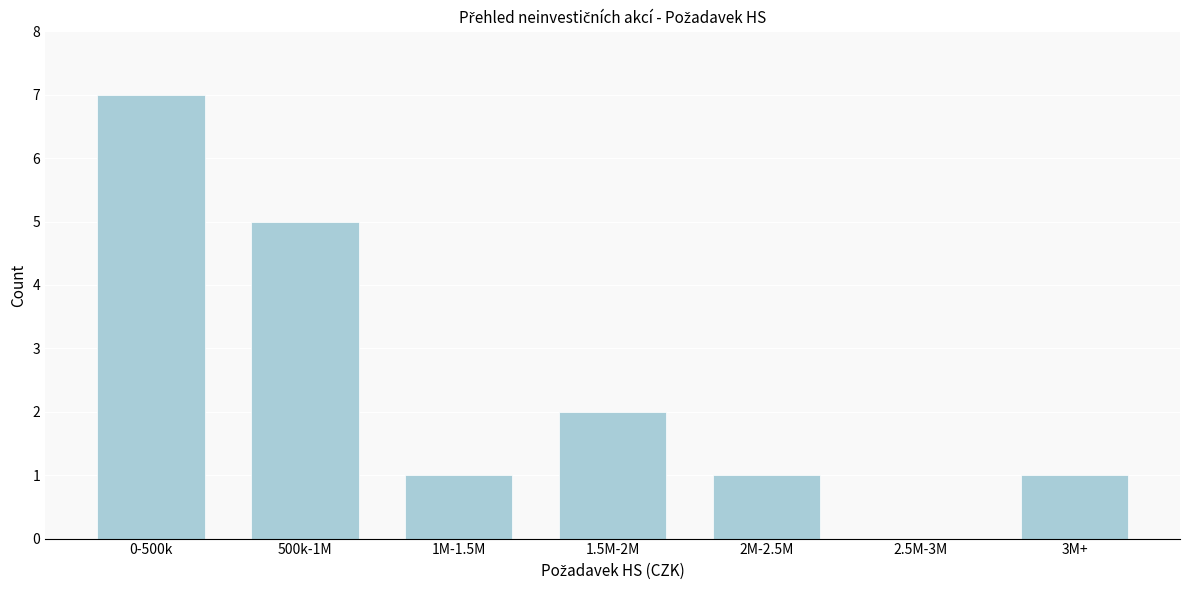

Reading left to right, extract all data points from this chart.

0-500k=7	500k-1M=5	1M-1.5M=1	1.5M-2M=2	2M-2.5M=1	2.5M-3M=0	3M+=1